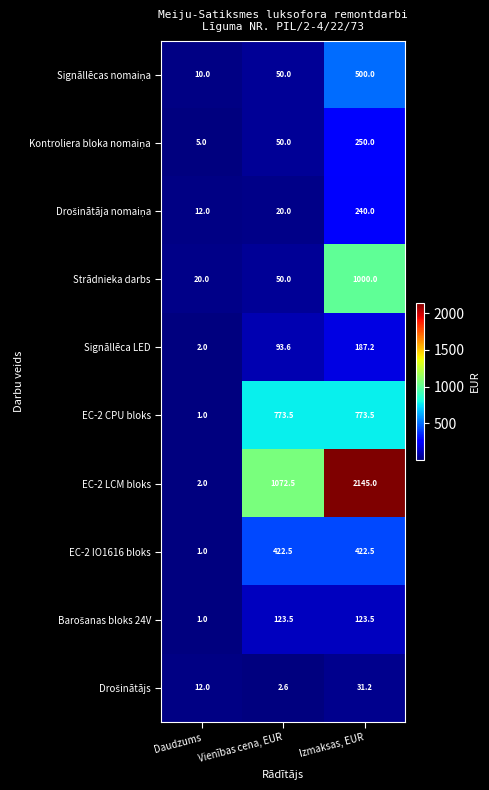

What is the spread (max minus min) of values at Vienības cena, EUR?

1069.9